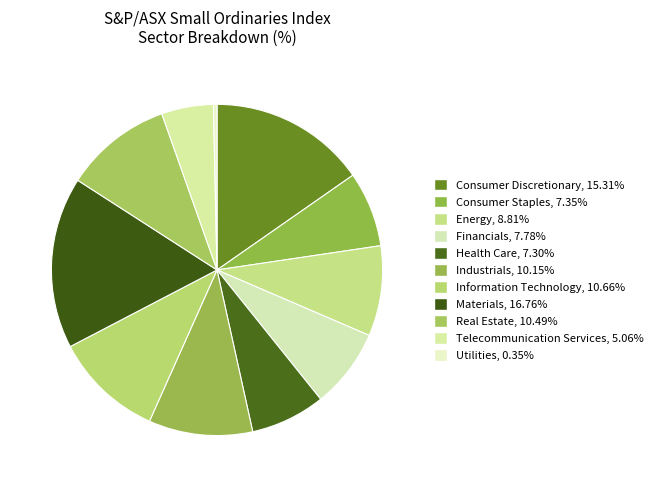

How many segments does this pie chart have?

11